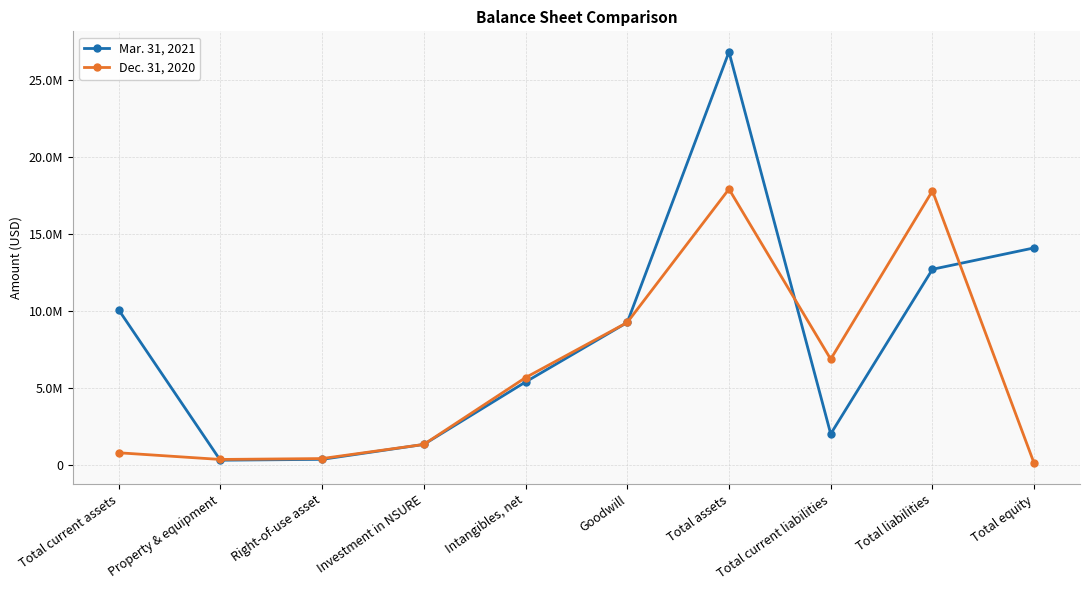

What is the greatest value displayed?

26824337